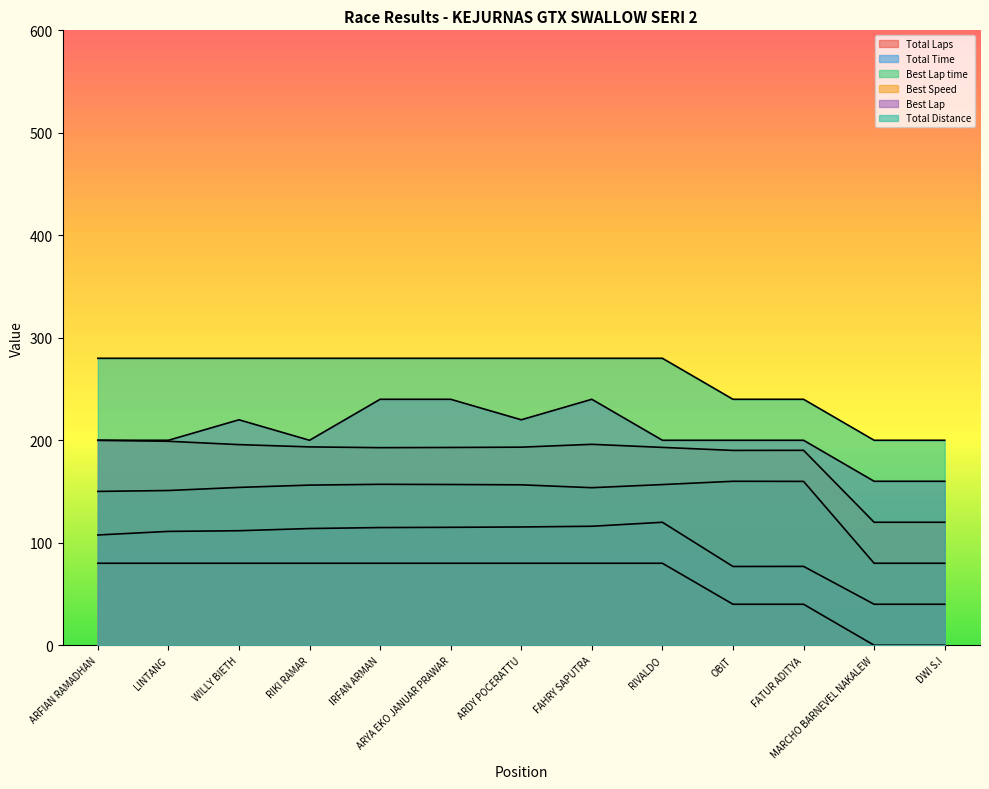

What is the difference between the highest and lowest values at LINTANG?

200.0